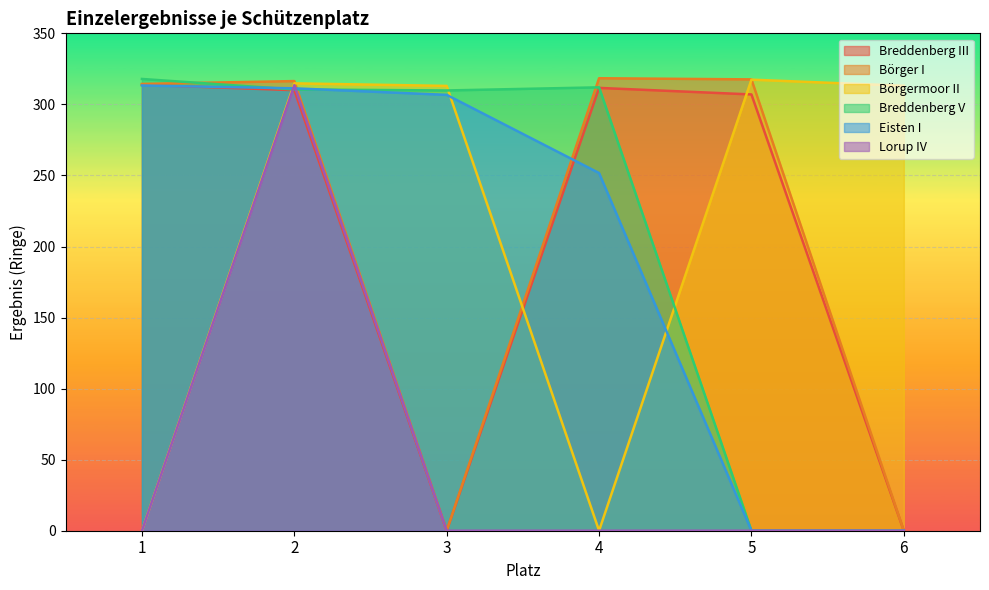

The Börgermoor II series shows 0.0 at 4. True or false?

True